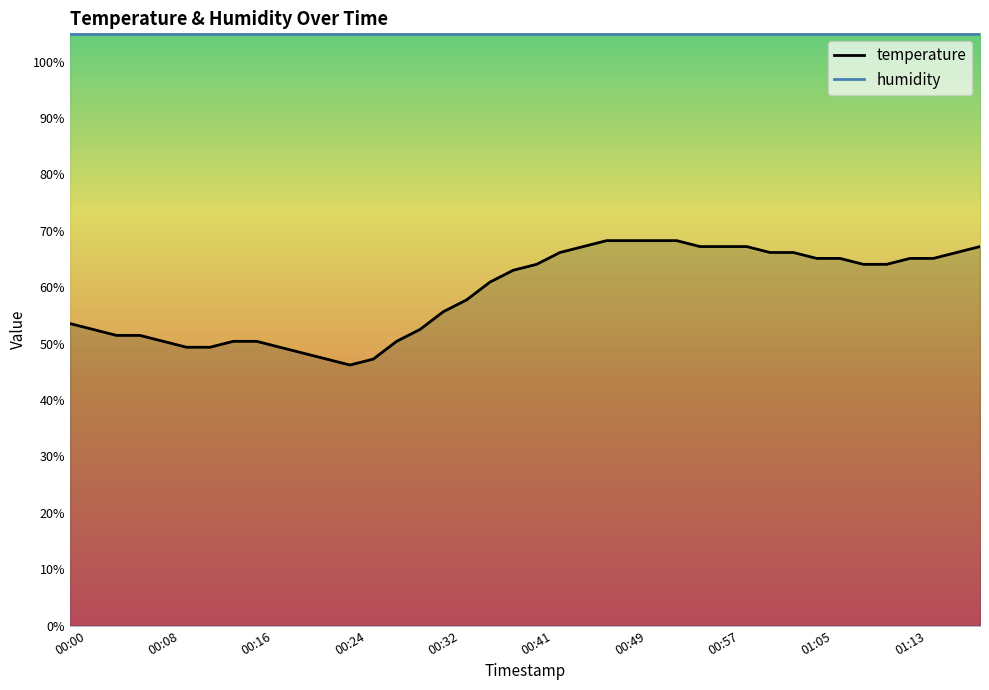

What position from the right is 00:14?

33